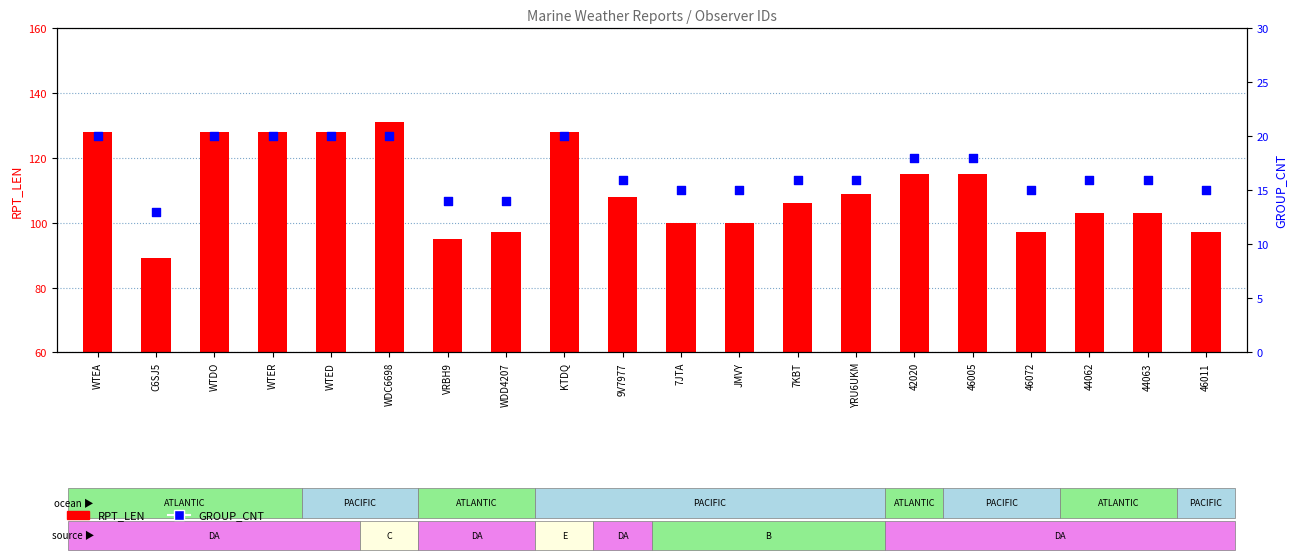

Which series has the largest total across all categories?

RPT_LEN